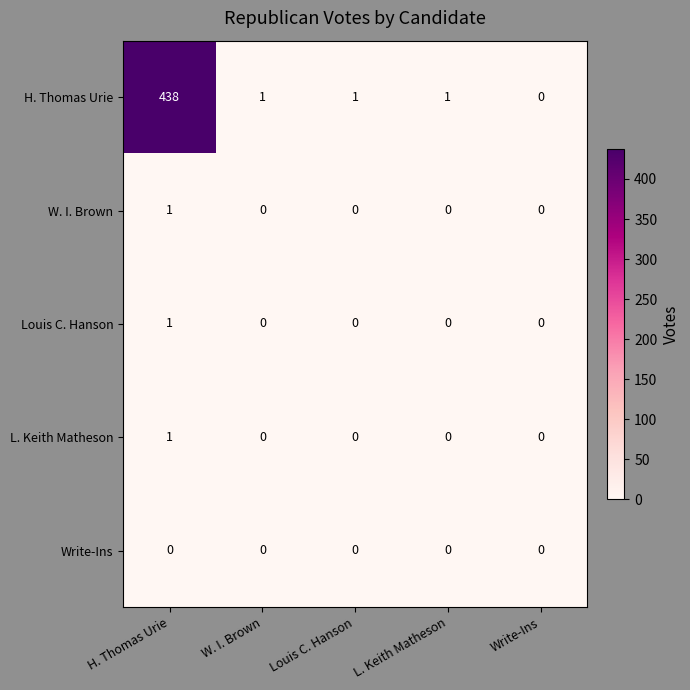

Between H. Thomas Urie and W. I. Brown, which series saw the biggest shift?

H. Thomas Urie